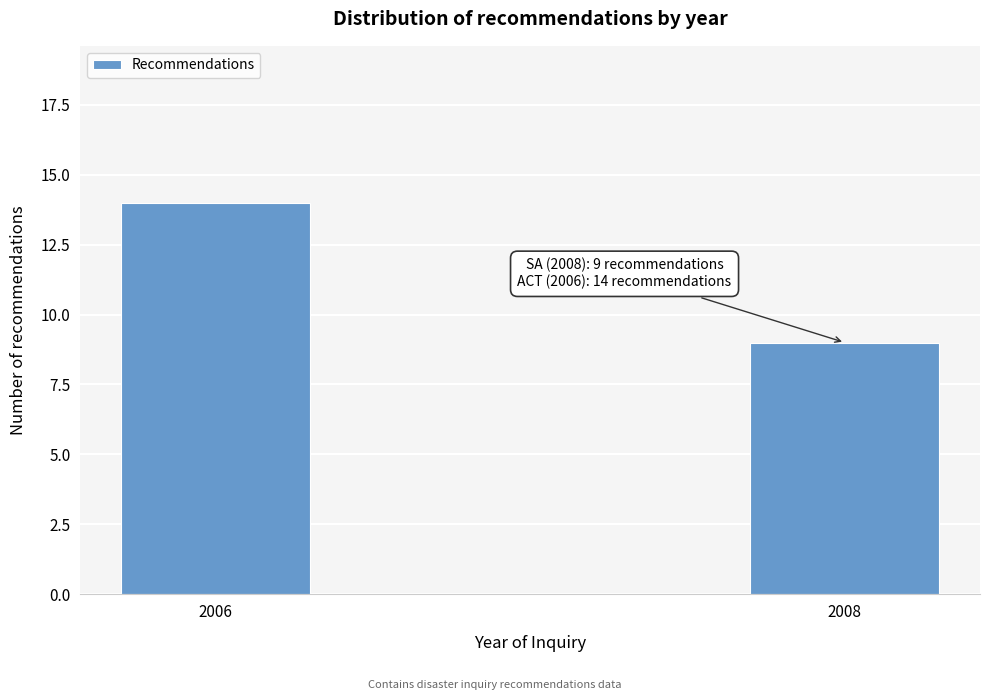

Reading left to right, what are all the values shown in this chart?

2006=14	2008=9